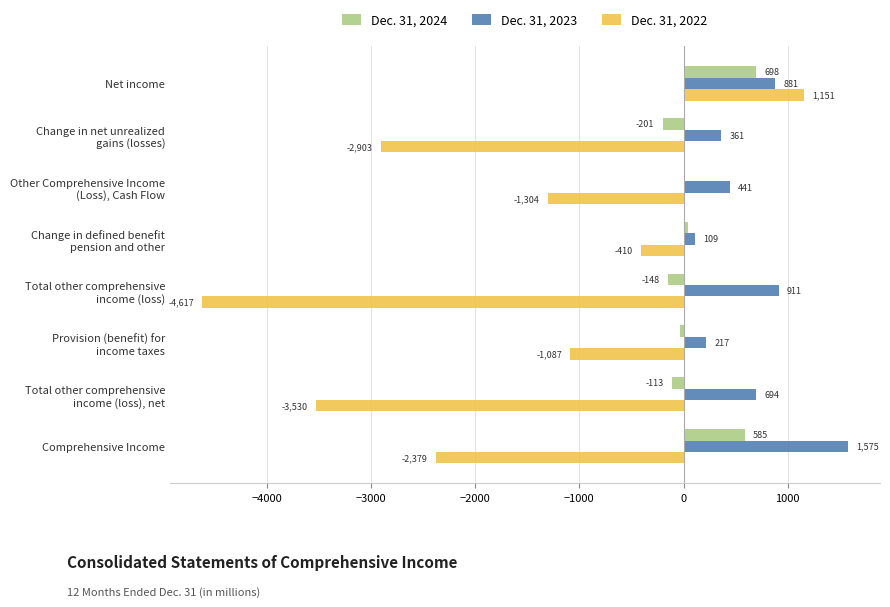

The Dec. 31, 2022 series shows -2379 at Comprehensive Income. True or false?

True